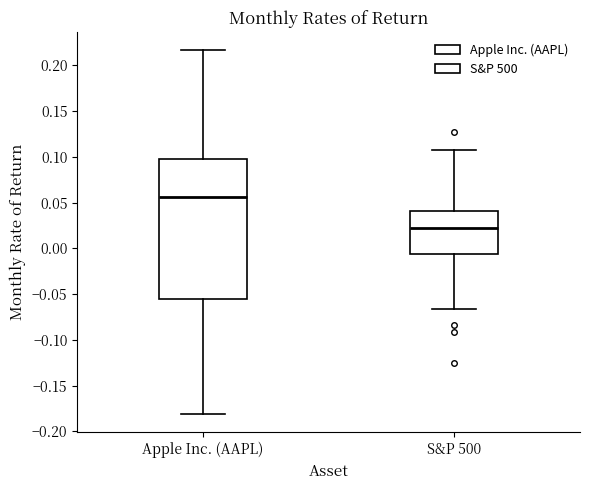

Which box is the tallest, from its lower edge to its upper edge?

Apple Inc. (AAPL)